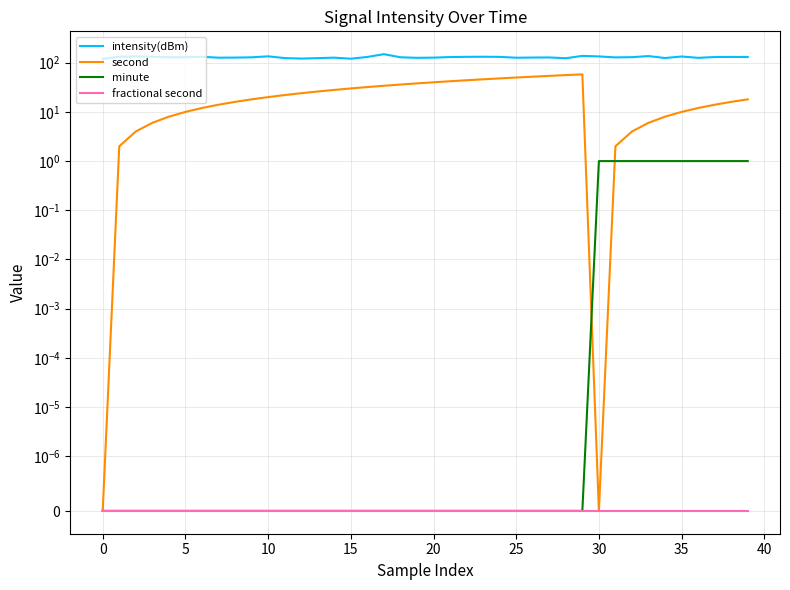

How many data points in intensity(dBm) are above 129?

21